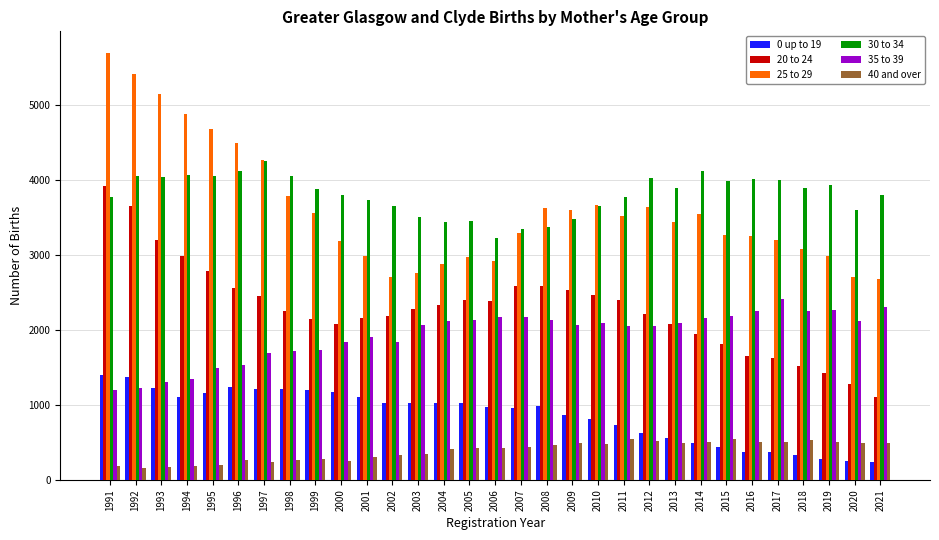

Is it true that 35 to 39 equals 2050 at 2012?

True